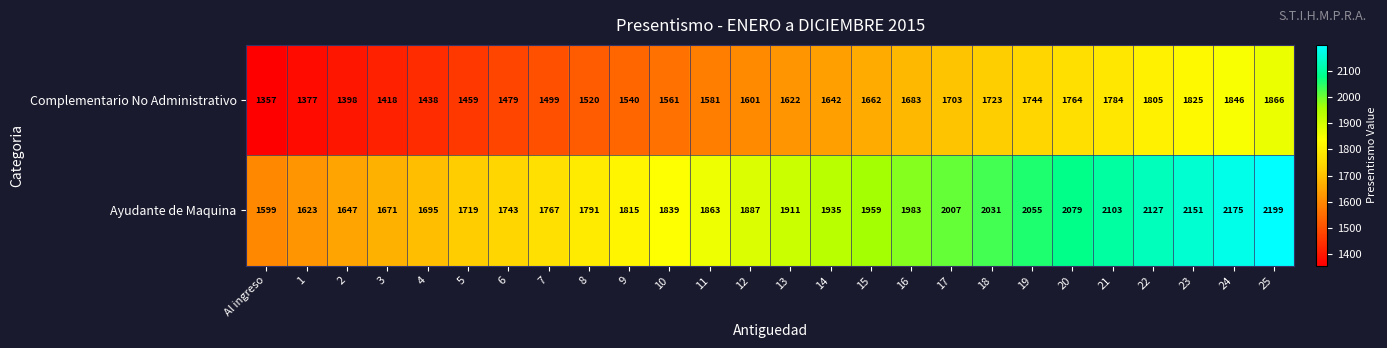

Is it true that Ayudante de Maquina equals 2055 at 19?

True